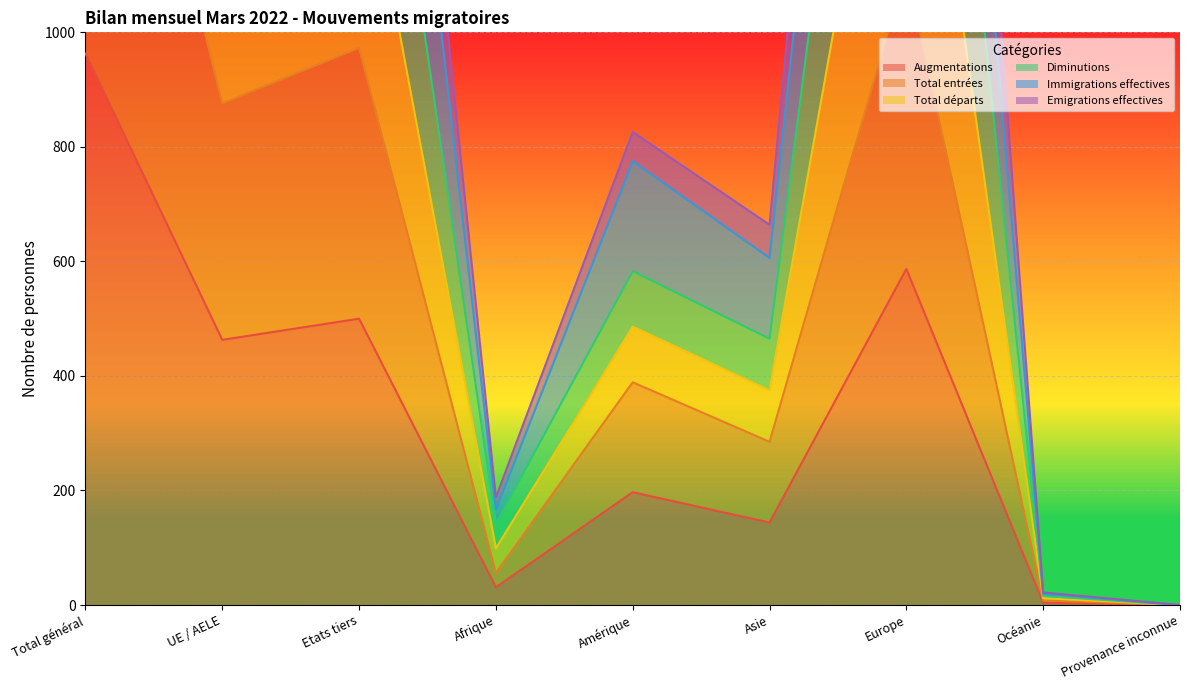

How many data points in Augmentations are less than 197?

4